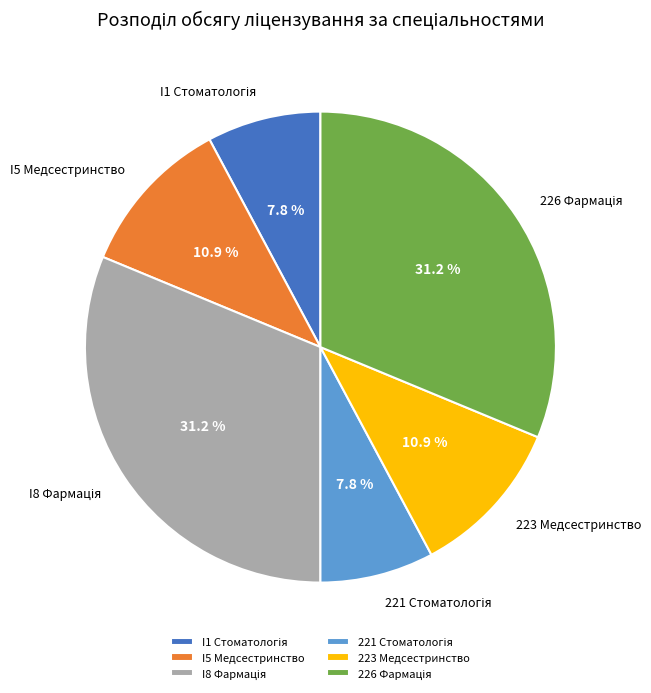

How much of the chart is everything except I5 Медсестринство?

89.1%